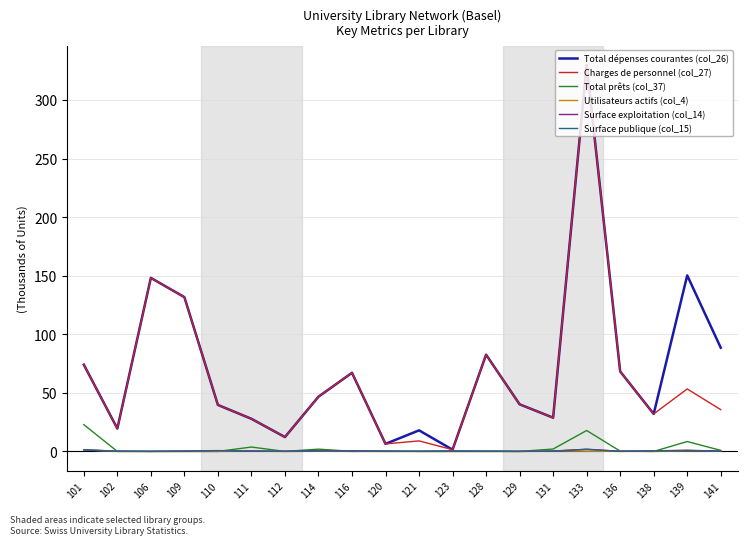

Is it true that Charges de personnel (col_27) equals 494.9 at 133?

False